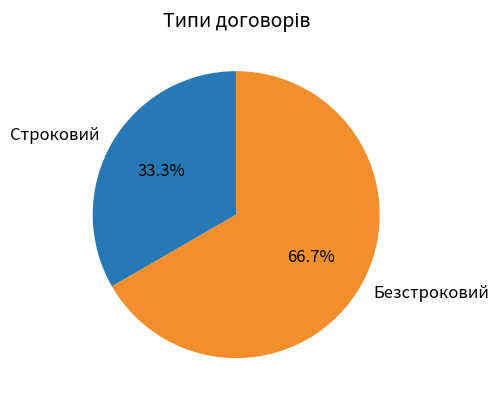

What is the largest slice in the pie chart?

Безстроковий